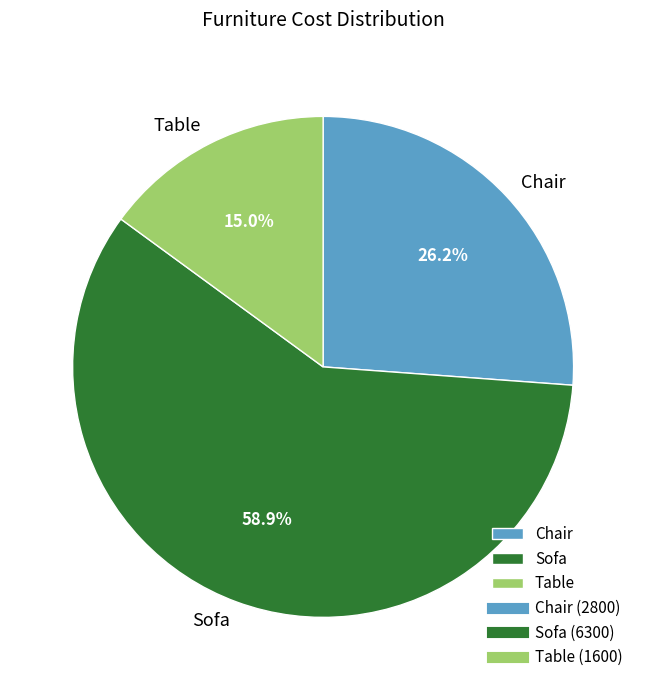

To the nearest percent, what portion does Chair represent?

26%